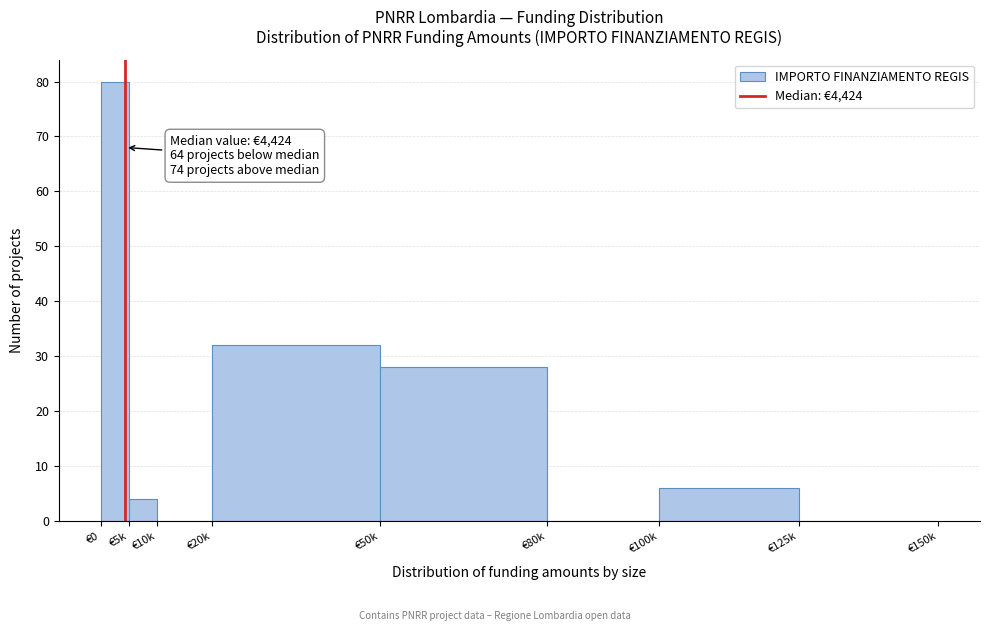

Reading left to right, extract all data points from this chart.

€0=80	€5k=4	€10k=0	€20k=32	€50k=28	€80k=0	€100k=6	€125k=0